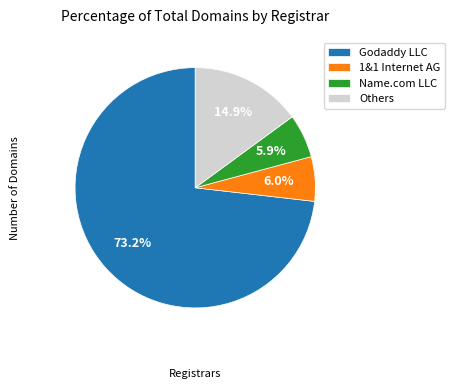

Is it true that 1&1 Internet AG is 6% of the pie?

True